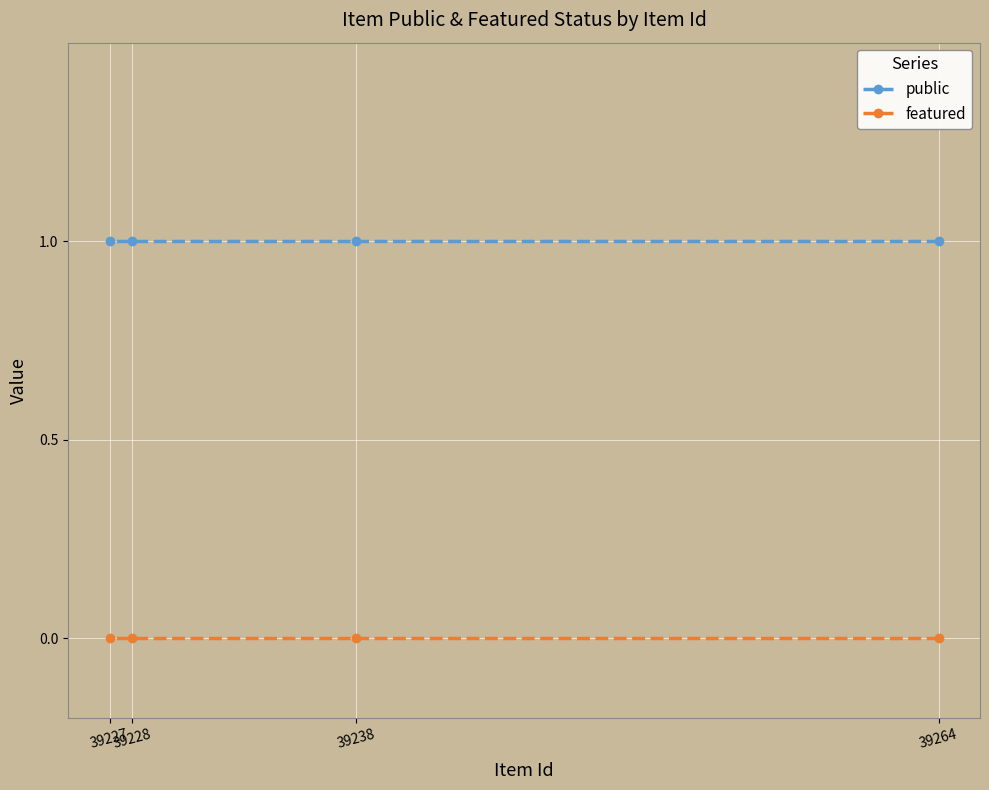

Between 39228 and 39238, which is larger?

39228